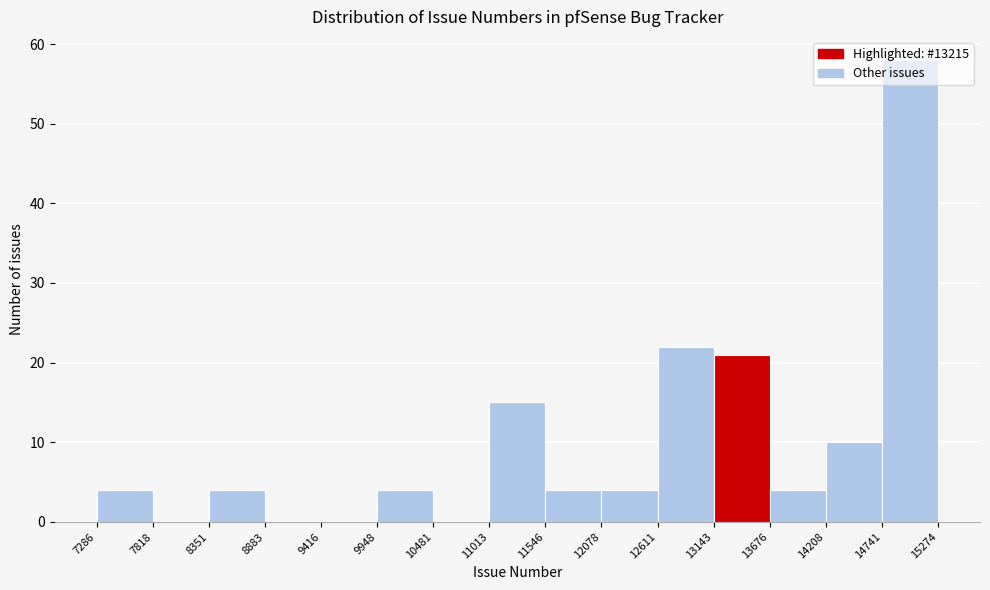

How tall is the bar that spans 8351 to 8883 on the x-axis? The values are not printed on the chart, so give them approximately, as read against the axis.

4